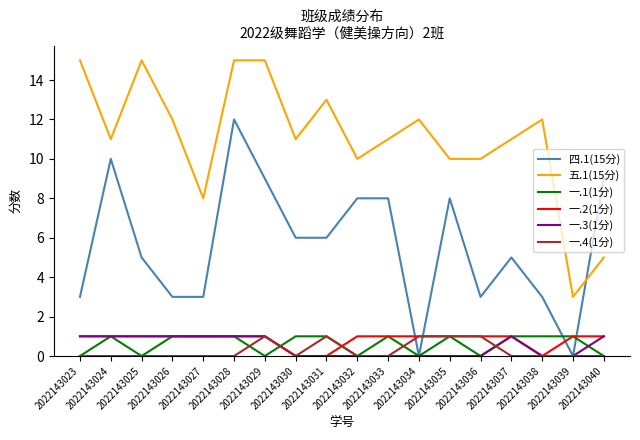

The value of 五.1(15分) at 2022143024 is 17. True or false?

False